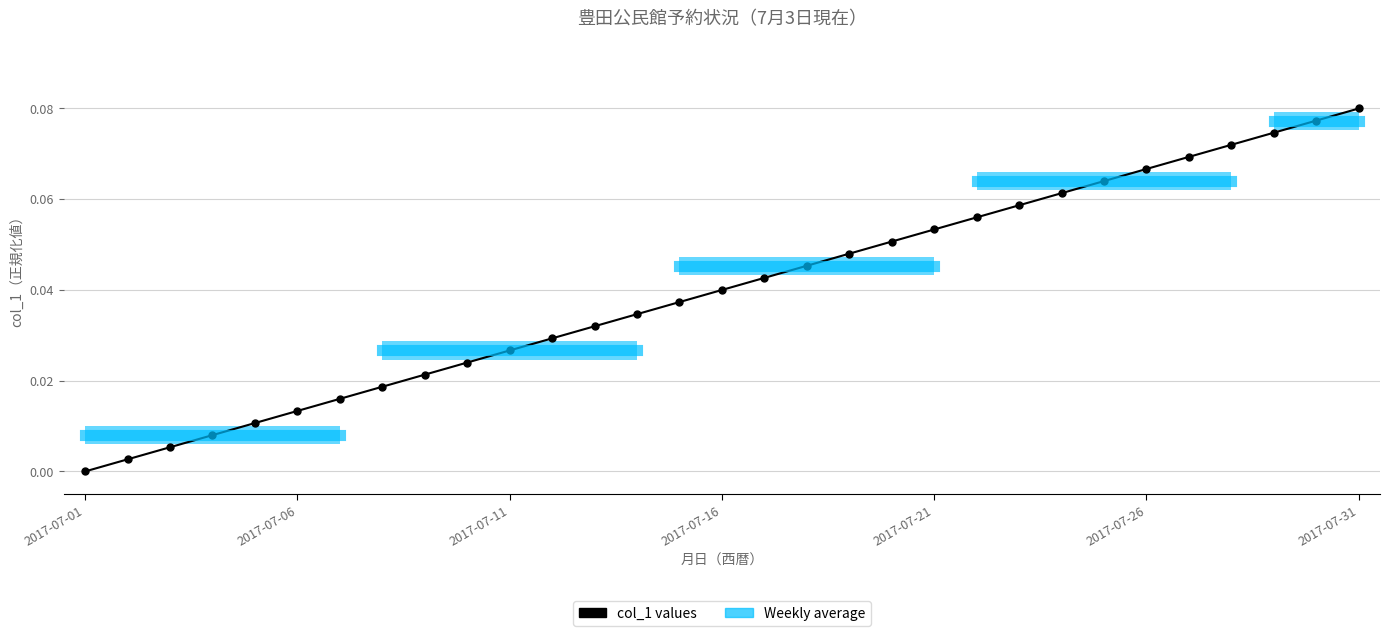

How many data points does each series have?

31